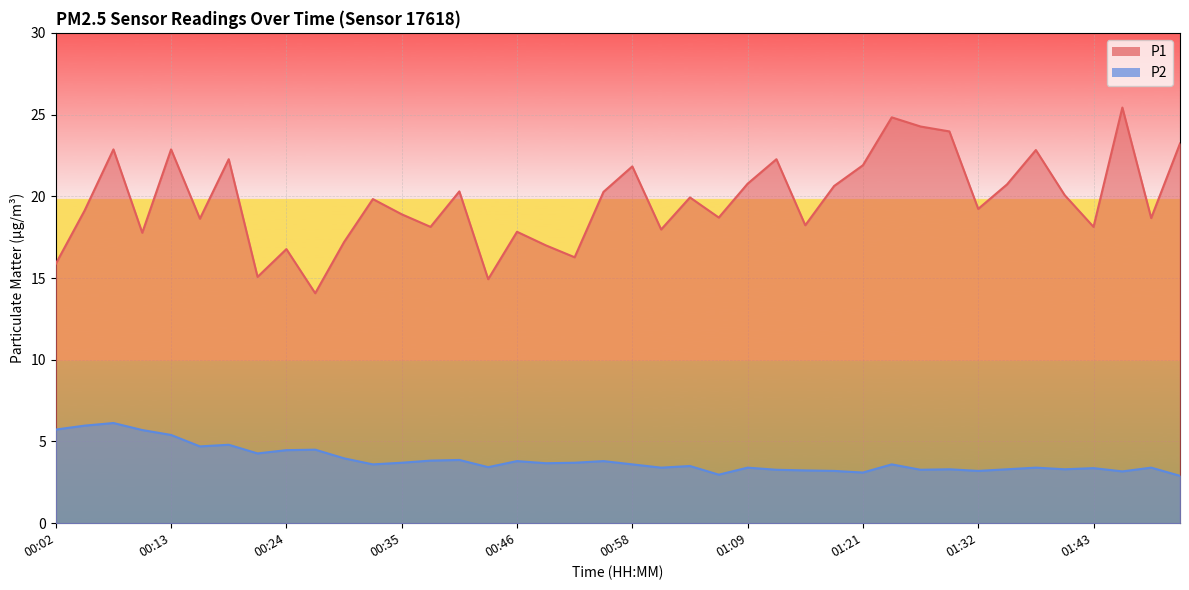

What is the difference between the P2 values at 00:46 and 01:40?

0.5